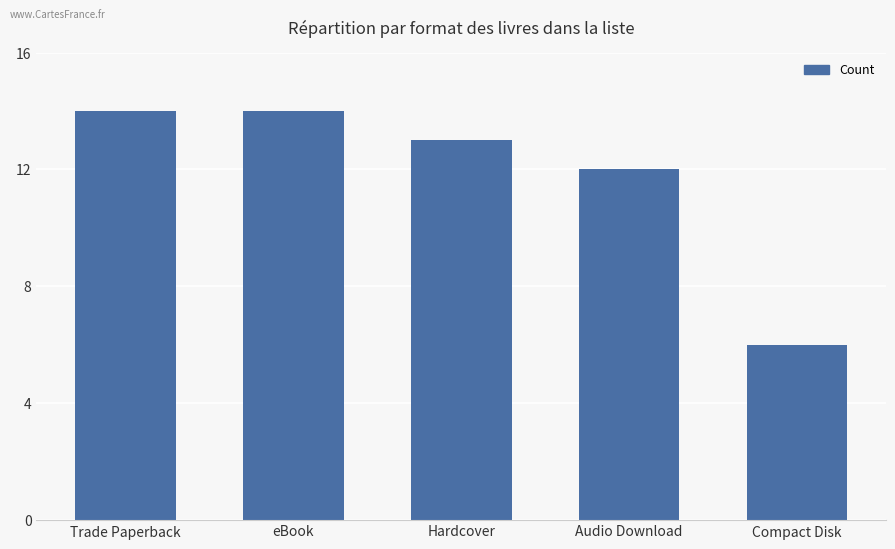

What is the sum of the values at eBook and Compact Disk?

20